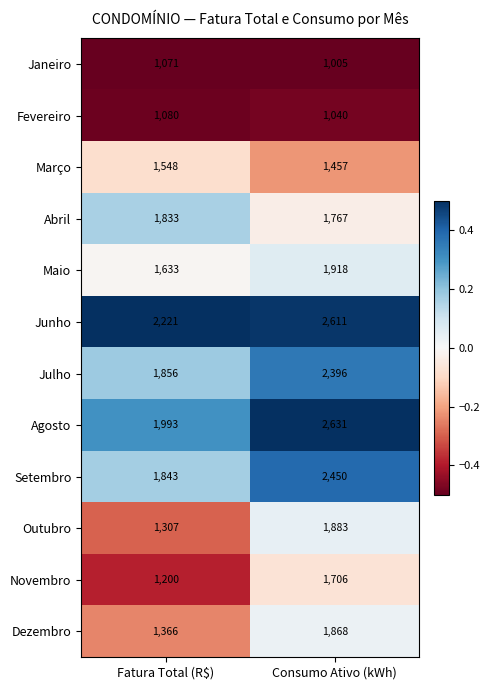

What is the sum of the Dezembro values at Fatura Total (R$) and Consumo Ativo (kWh)?

3234